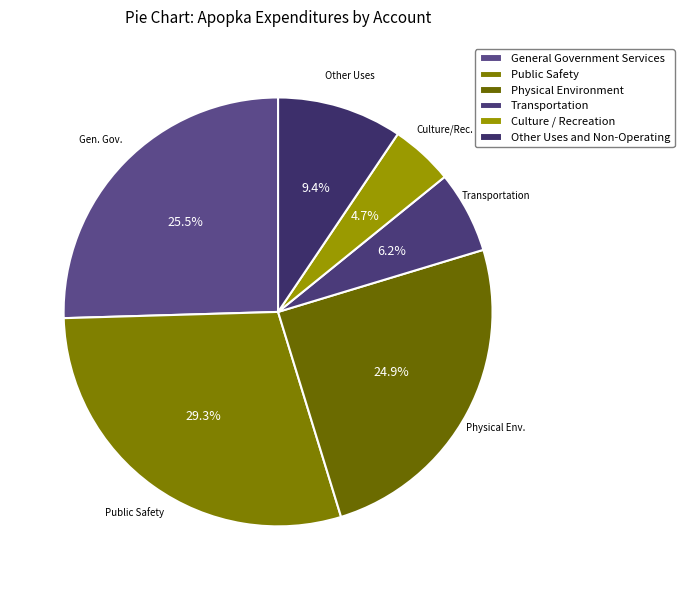

Is there any slice that represents more than half of the pie?

No